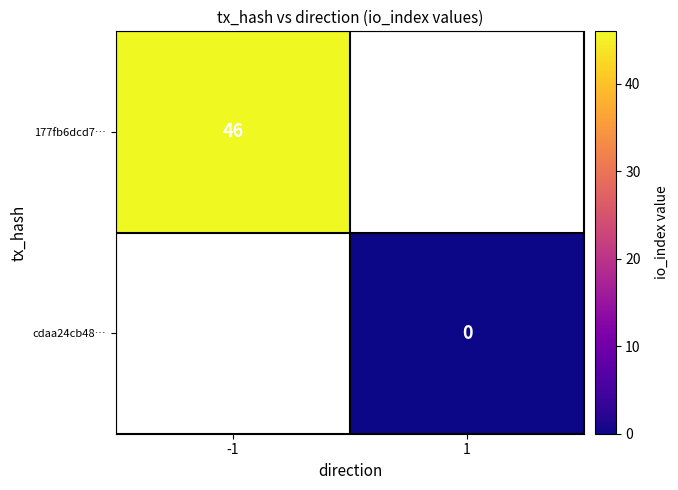

The 177fb6dcd7… series shows 46 at -1. True or false?

True